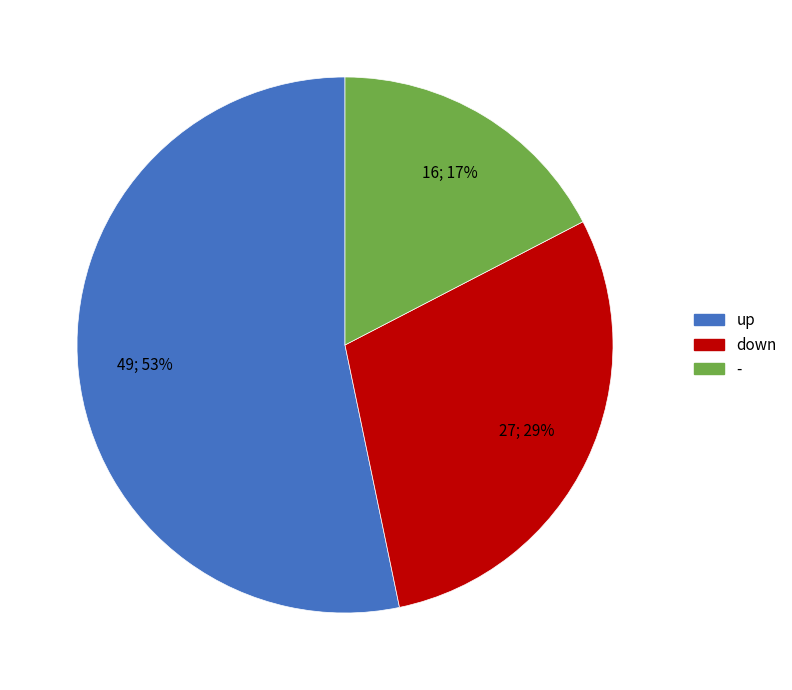

Approximately how many times larger is the value at - compared to up?

0.3